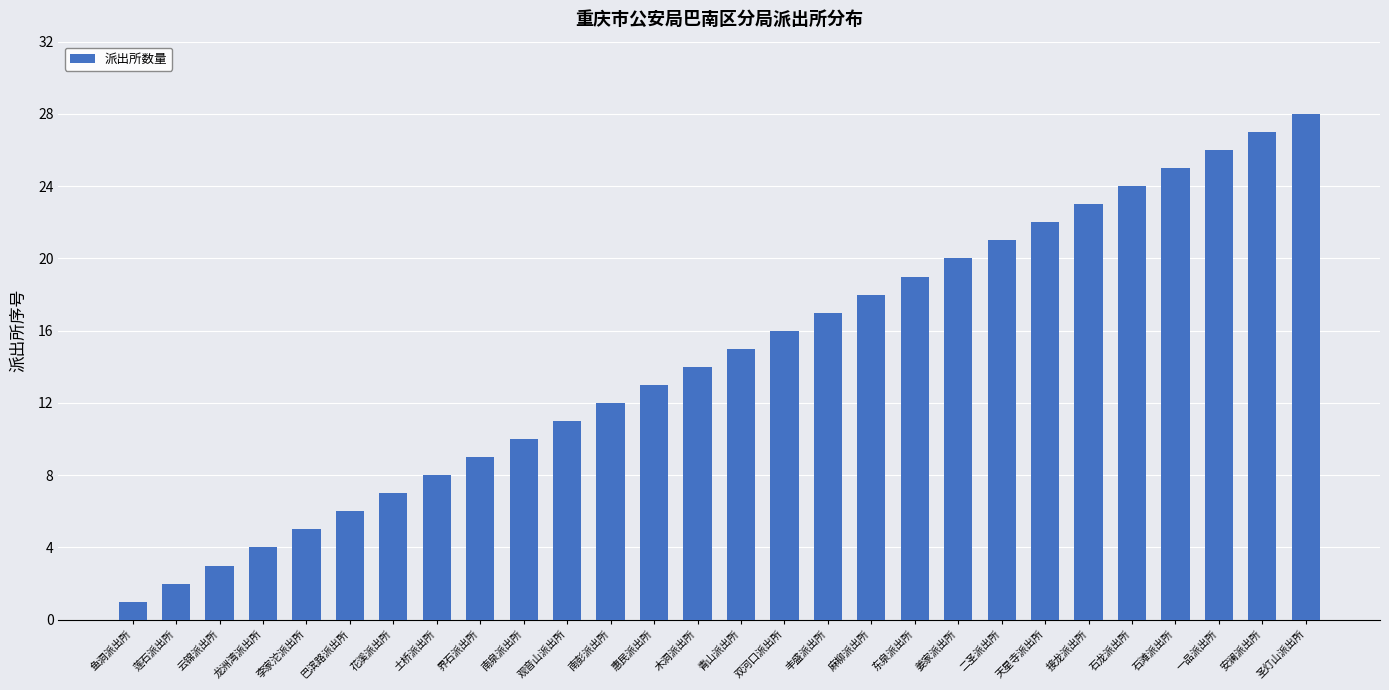

How many values are below 15?

14